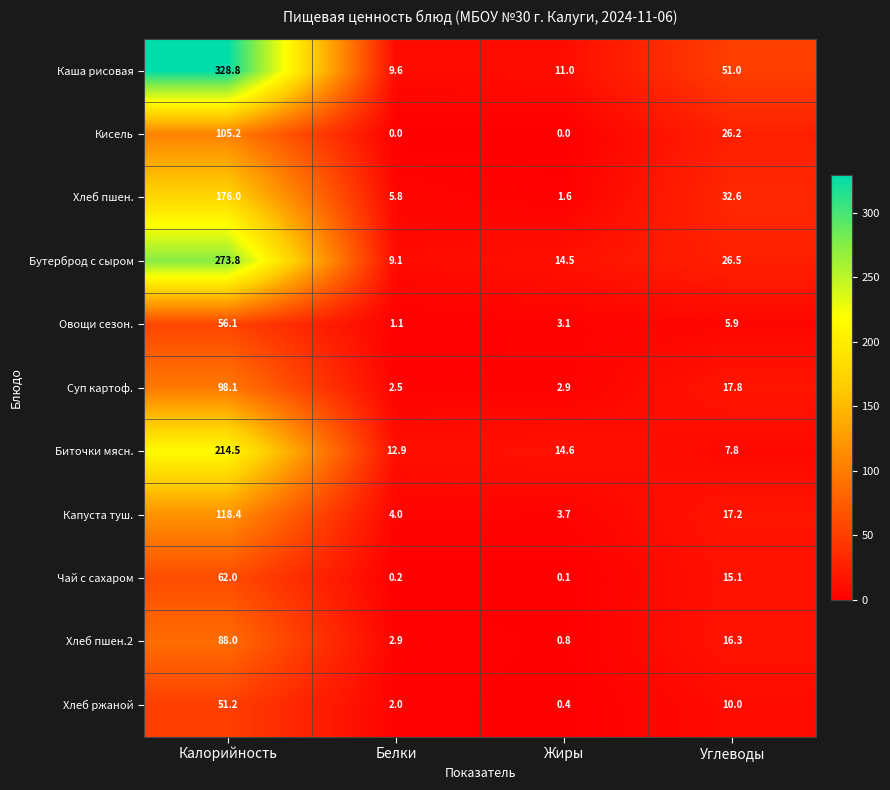

Read the Капуста туш. value at Жиры.

3.7